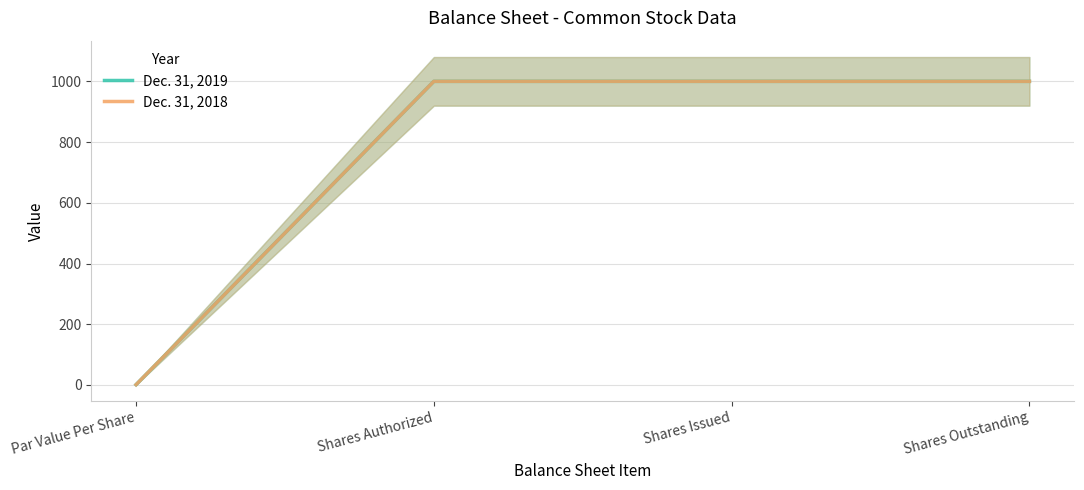

What is the average value of the Dec. 31, 2019 series?

750